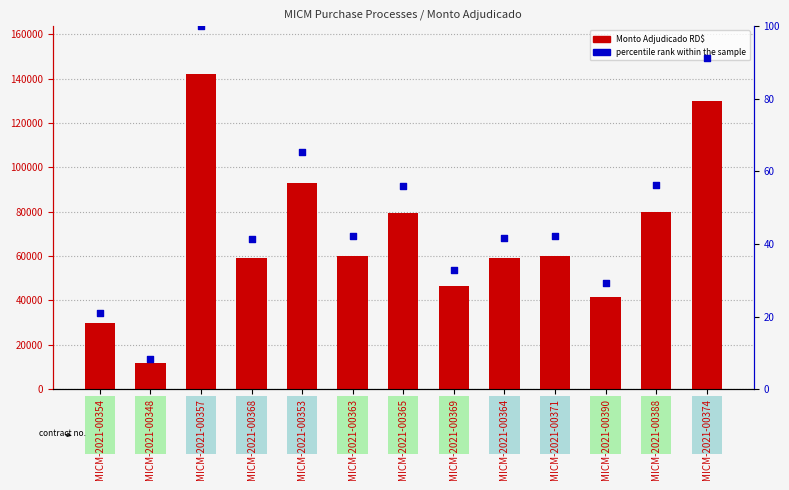

At which category is the sum across all series the highest?

MICM-2021-00357